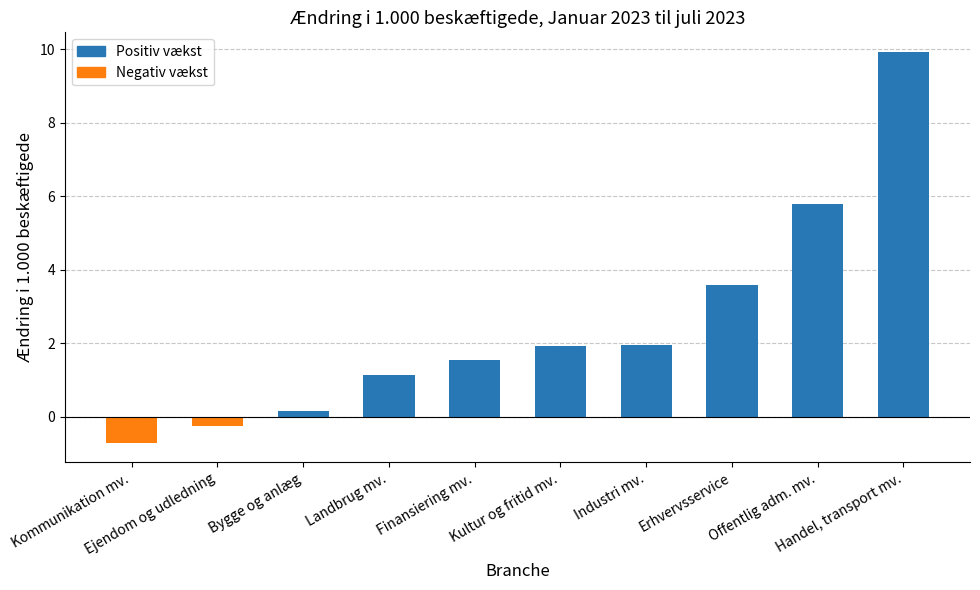

How many values are below zero?

2